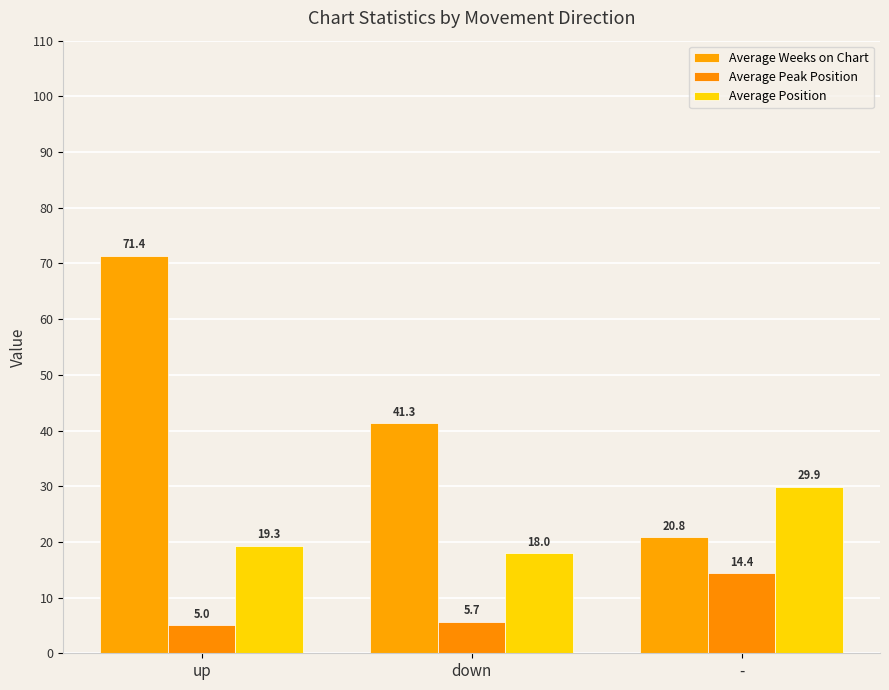

What is the label of the 2nd bar from the right?

down